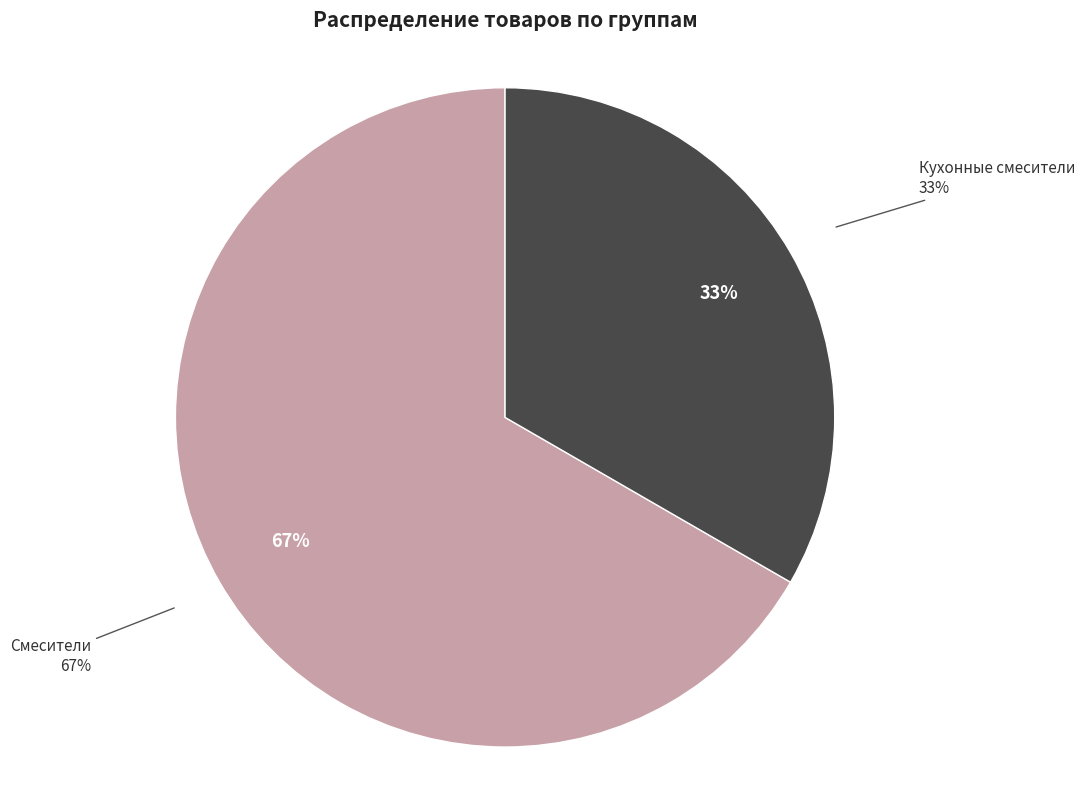

What is the total percentage of Смесители and Кухонные смесители?

100.0%